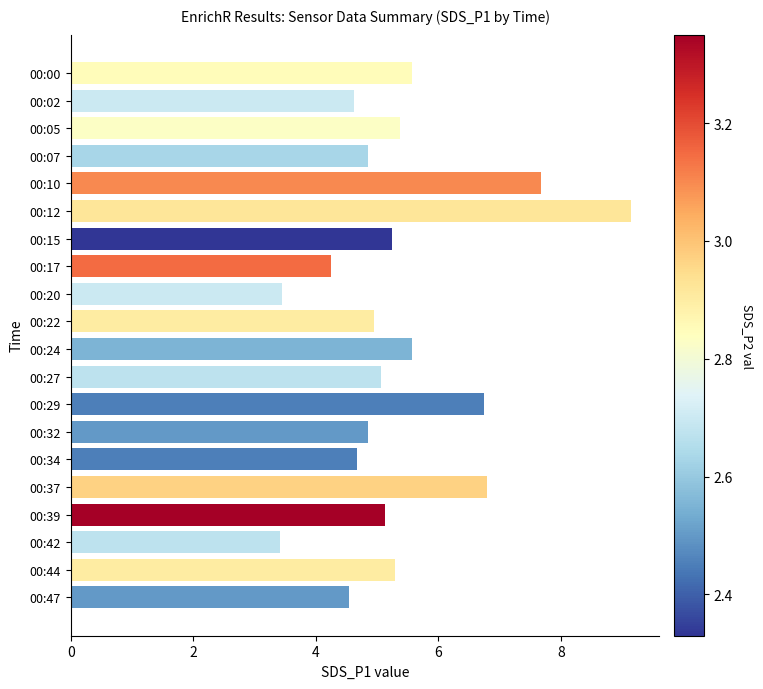

What is the difference between the second highest and minimum values?

4.3